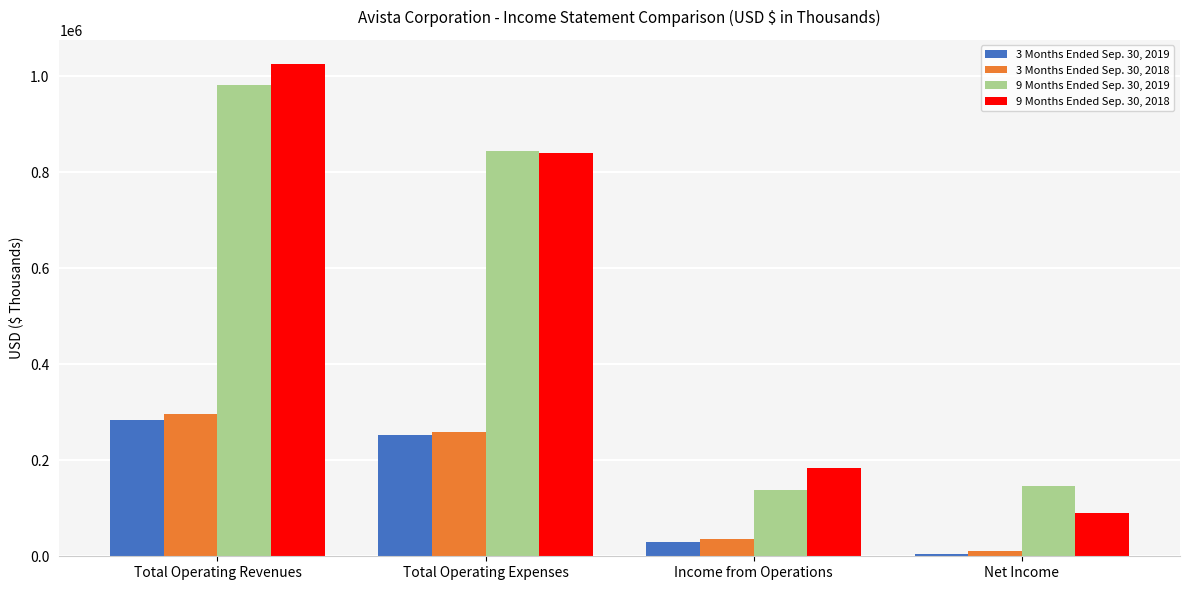

List the series in order of their peak value, lowest first.

3 Months Ended Sep. 30, 2019, 3 Months Ended Sep. 30, 2018, 9 Months Ended Sep. 30, 2019, 9 Months Ended Sep. 30, 2018